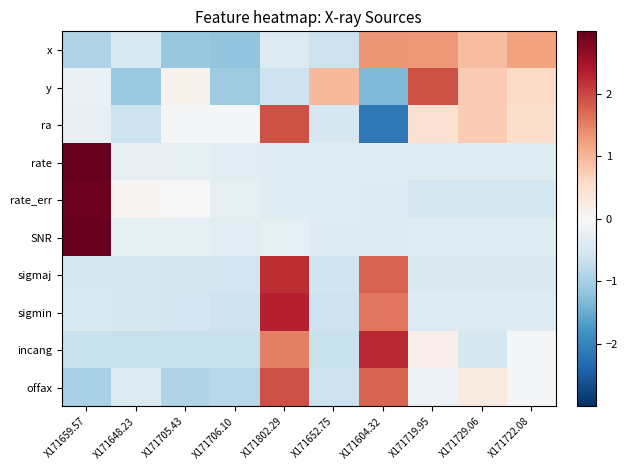

Between X171802.29 and X171705.43, which is larger?

X171802.29